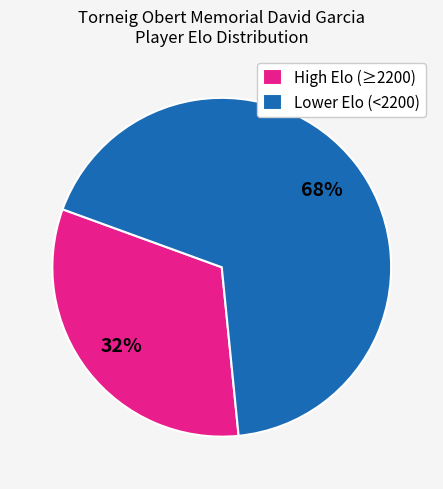

Does any single category account for the majority?

Yes